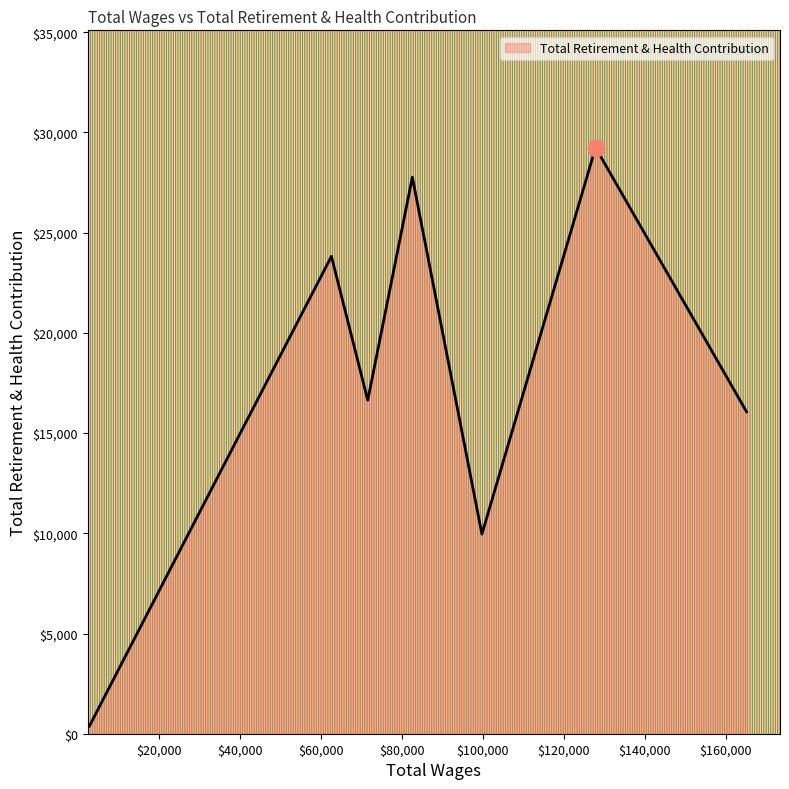

What is the maximum value shown in the chart?

29243